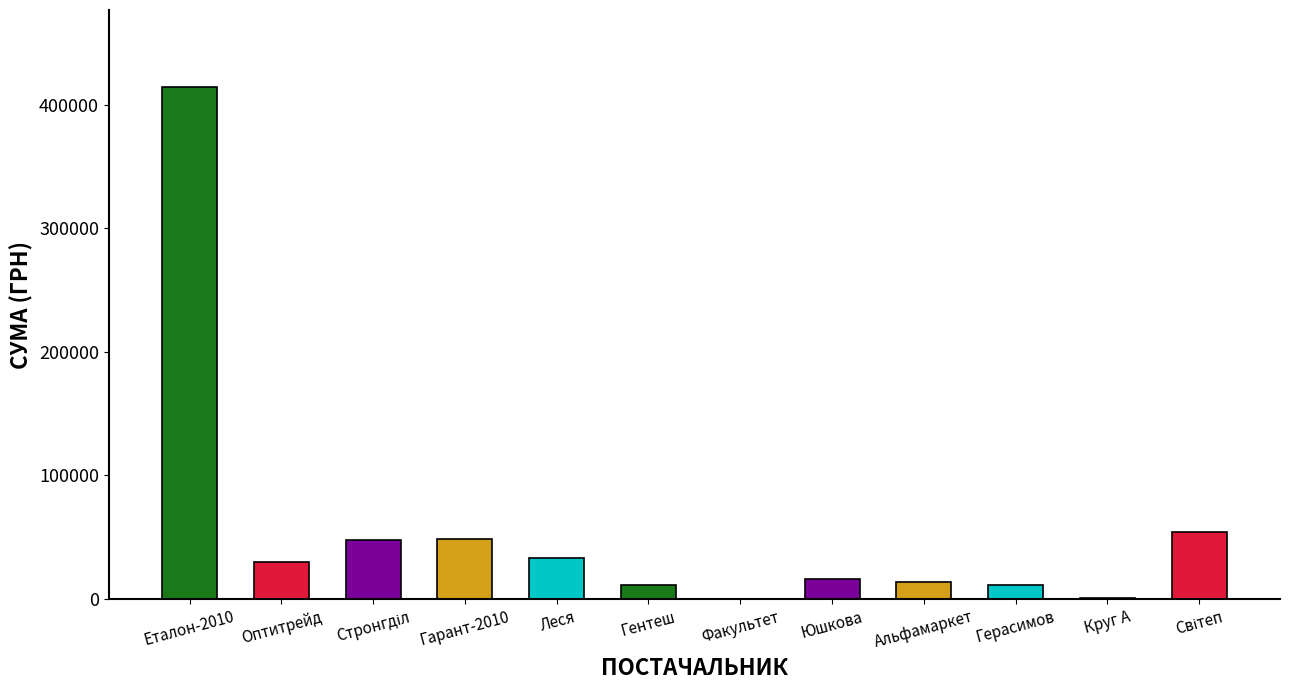

What is the sum of all values?

681724.8